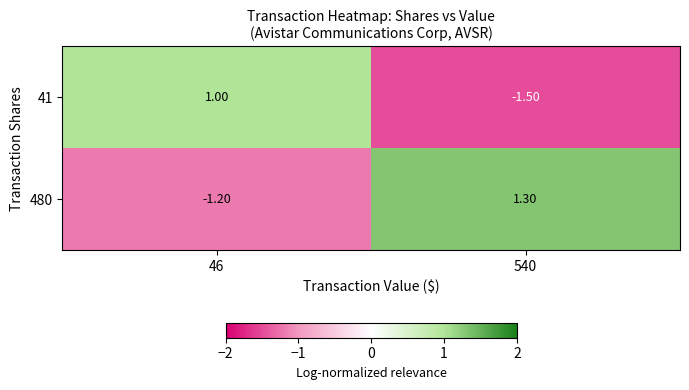

What is the difference between the highest and lowest values at 540?

2.8